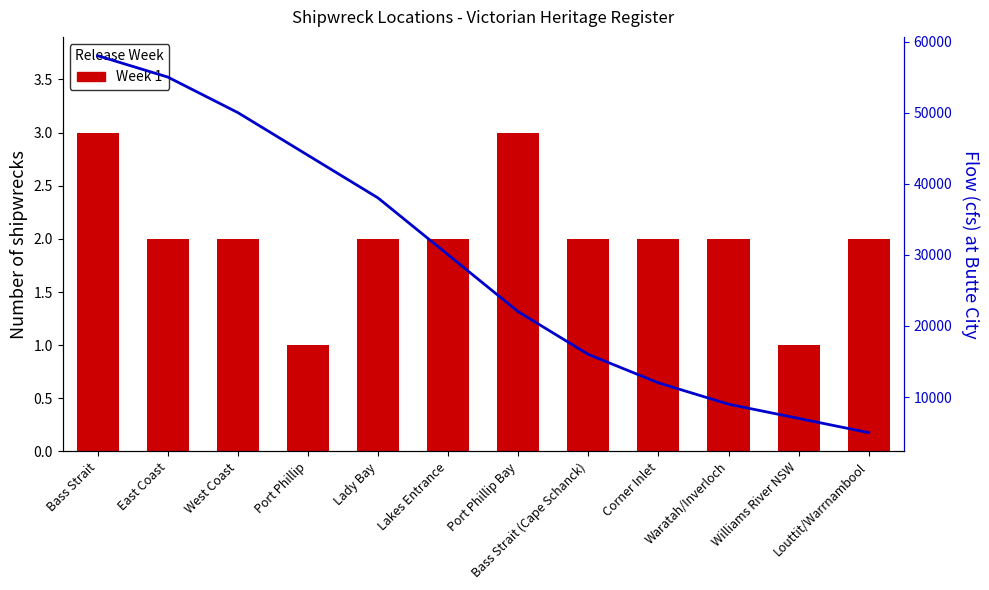

How many values in the Flow series are below 30000?

6